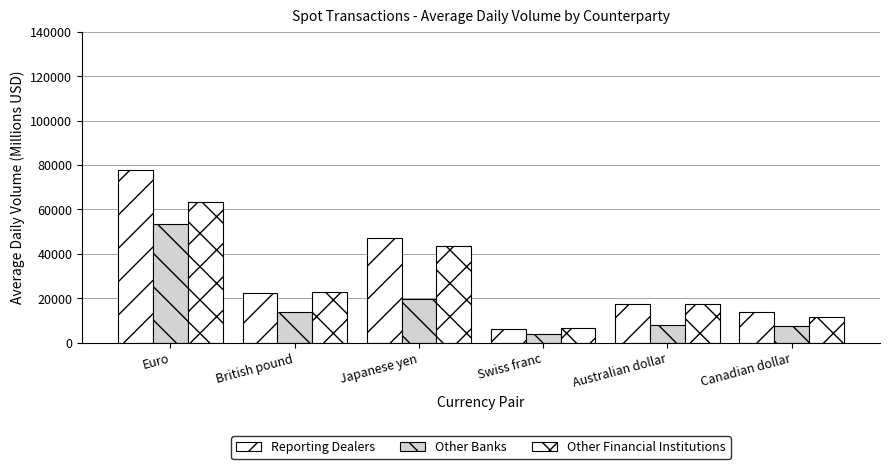

What is the label of the 2nd bar from the left?

British pound